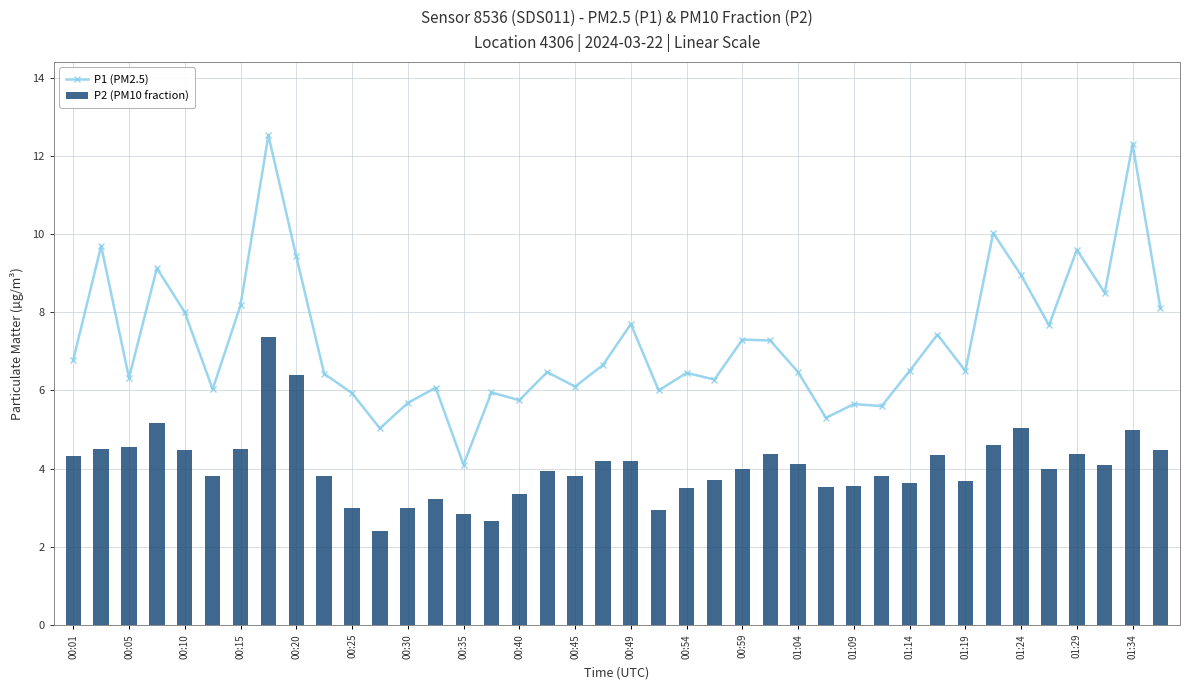

What is the sum of all P1 (PM2.5) values?

289.9